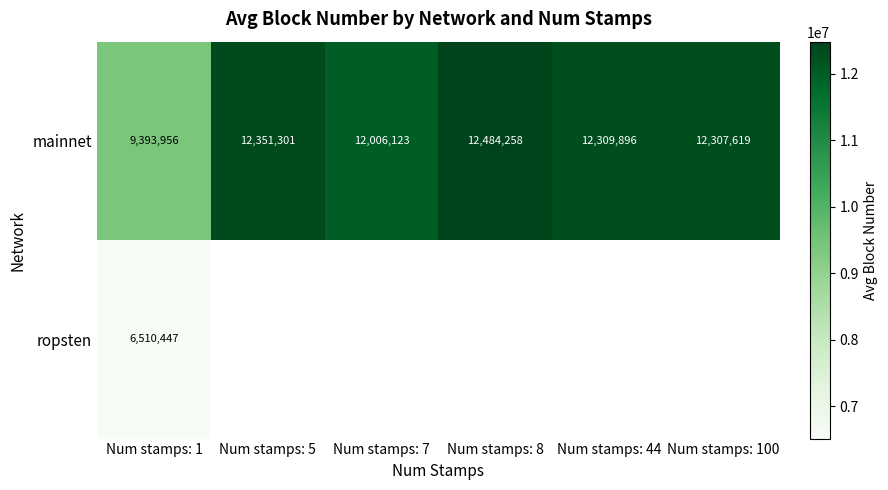

What is the approximate value of mainnet at Num stamps: 5, to the nearest 10?

12351300